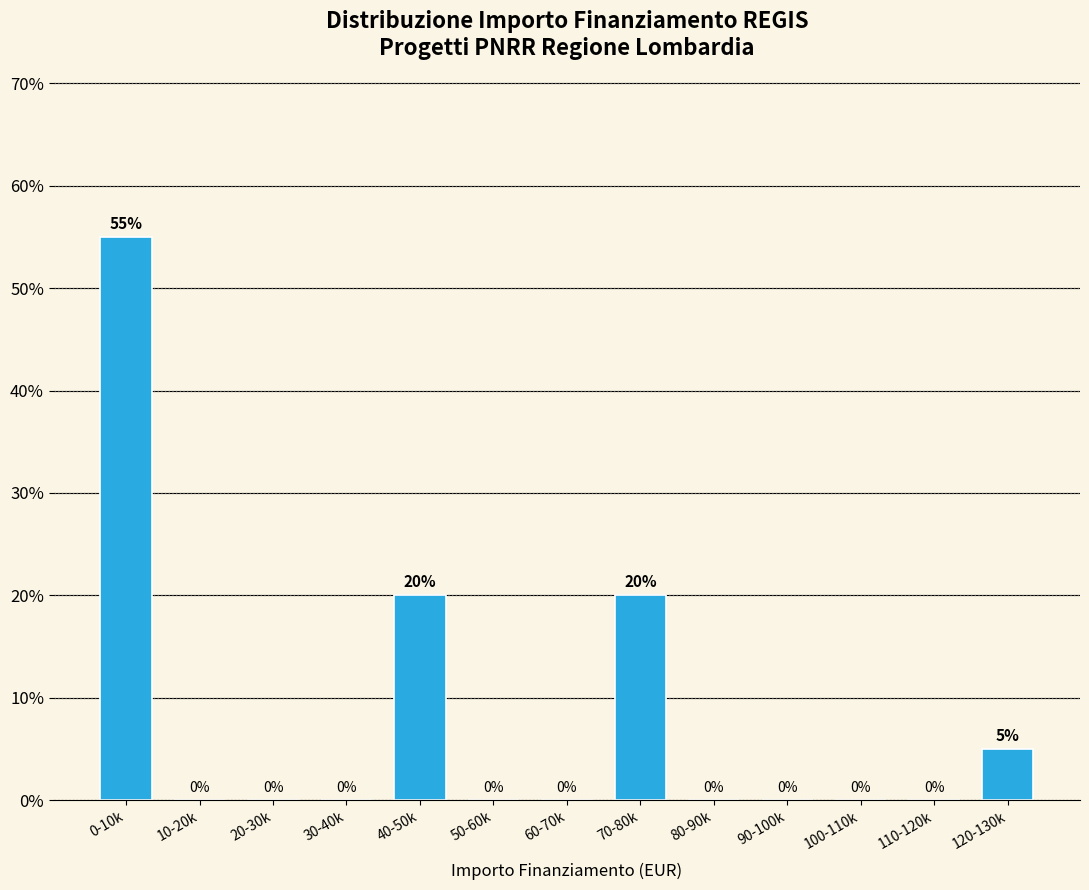

Reading left to right, what are all the values shown in this chart?

0-10k=55.0	10-20k=0.0	20-30k=0.0	30-40k=0.0	40-50k=20.0	50-60k=0.0	60-70k=0.0	70-80k=20.0	80-90k=0.0	90-100k=0.0	100-110k=0.0	110-120k=0.0	120-130k=5.0